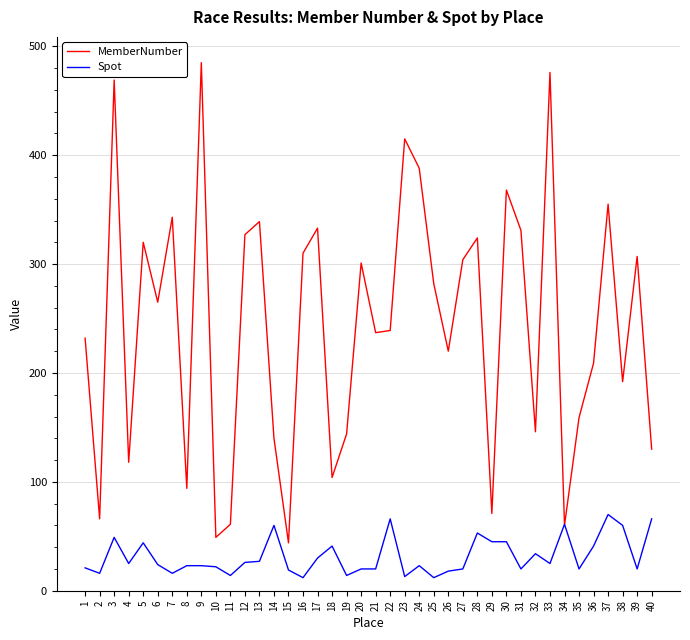

The MemberNumber series shows 60 at 34. True or false?

True